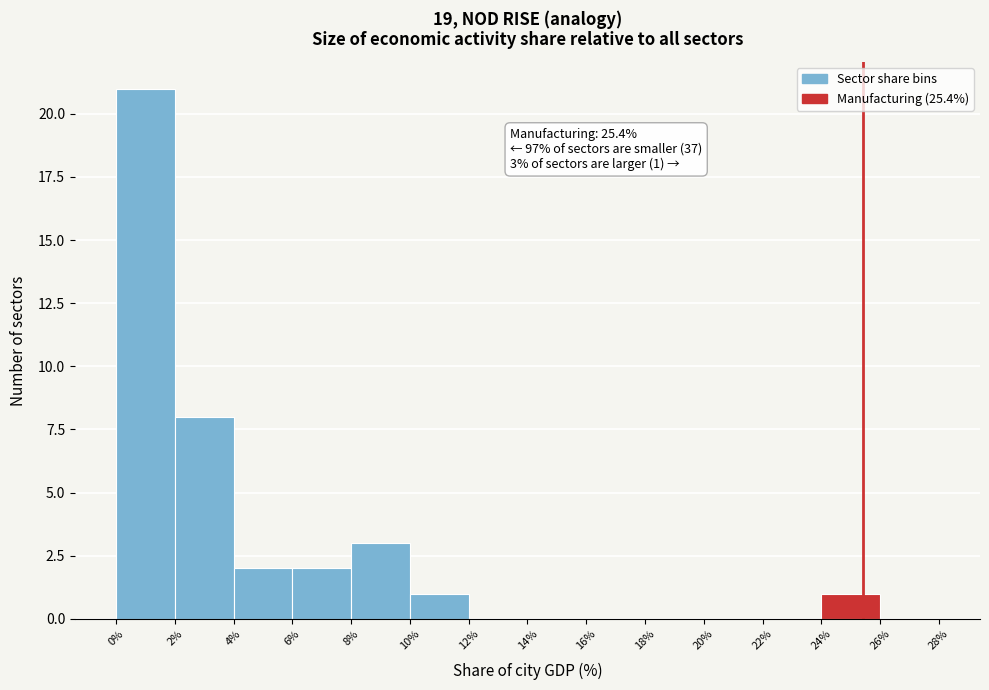

Over which range of the x-axis is the bar tallest?

0% to 2%